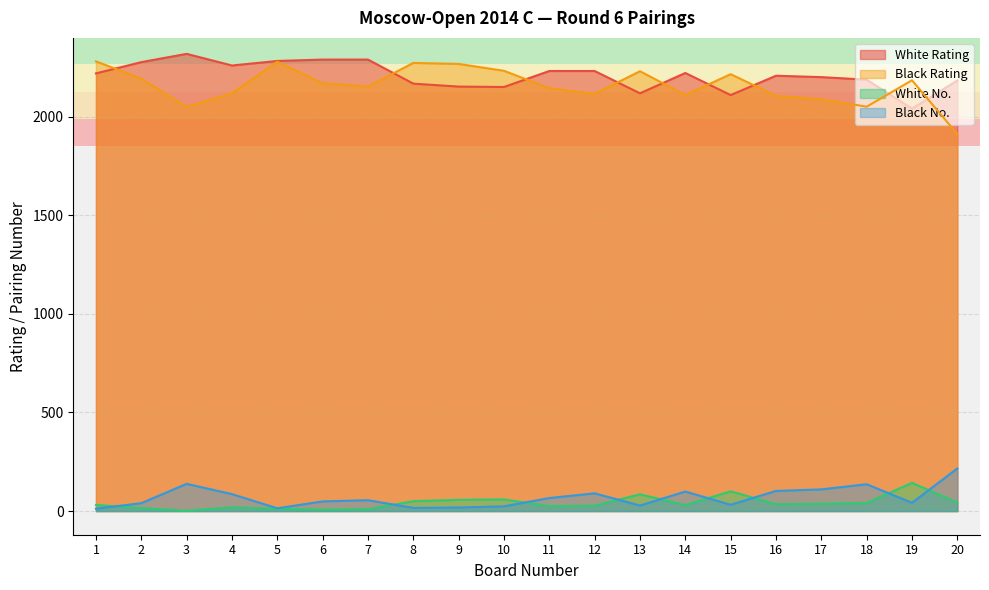

What are all the series names shown in the legend?

White Rating, Black Rating, White No., Black No.